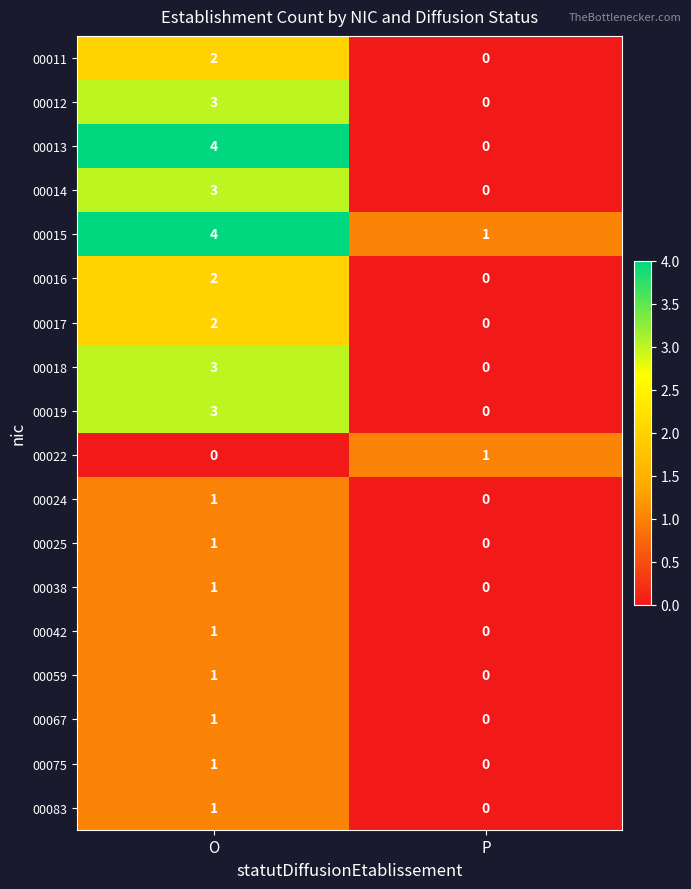

Which label corresponds to the largest value in the chart?

O